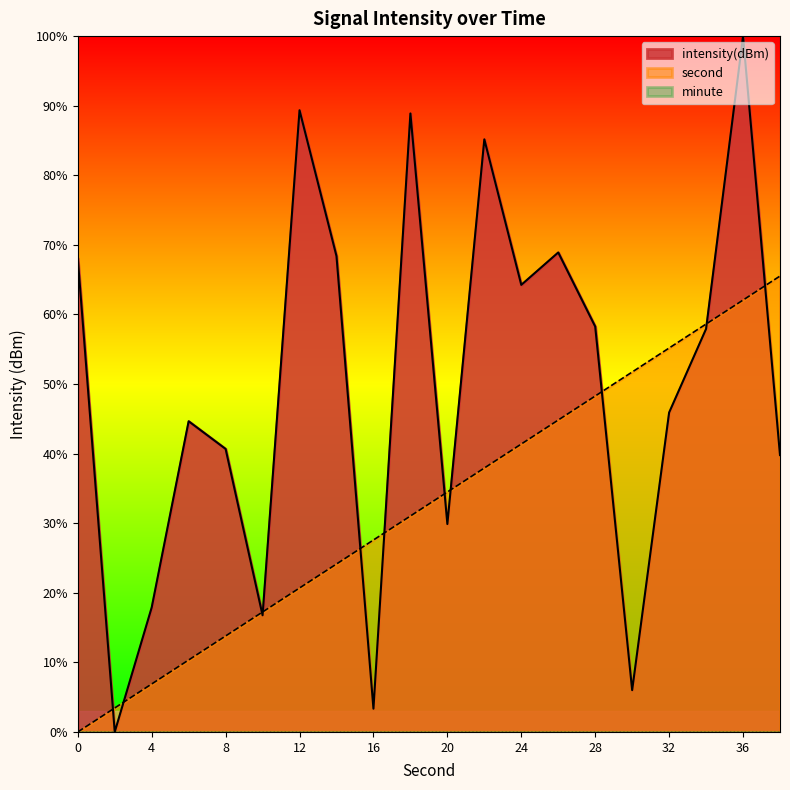

What is the difference between the maximum and minimum values in the second series?

65.5